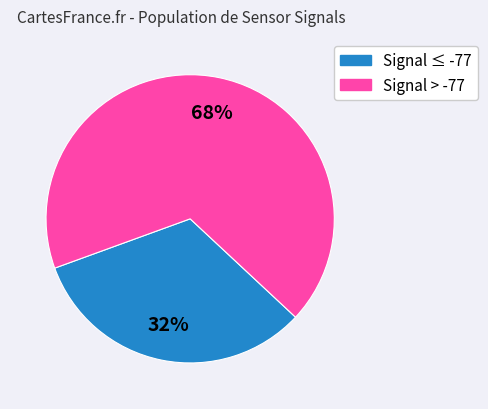

To the nearest percent, what is the average slice percentage?

50%